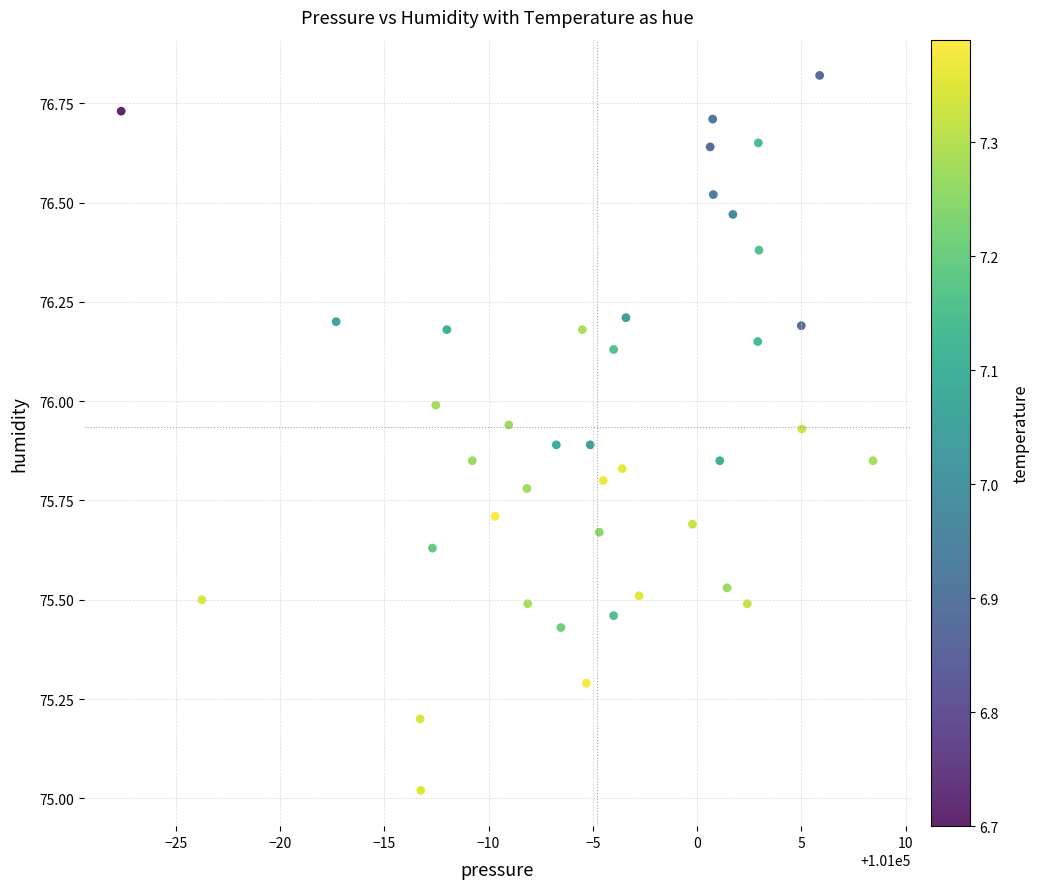

What is the range of Y values (max minus min)?

1.8